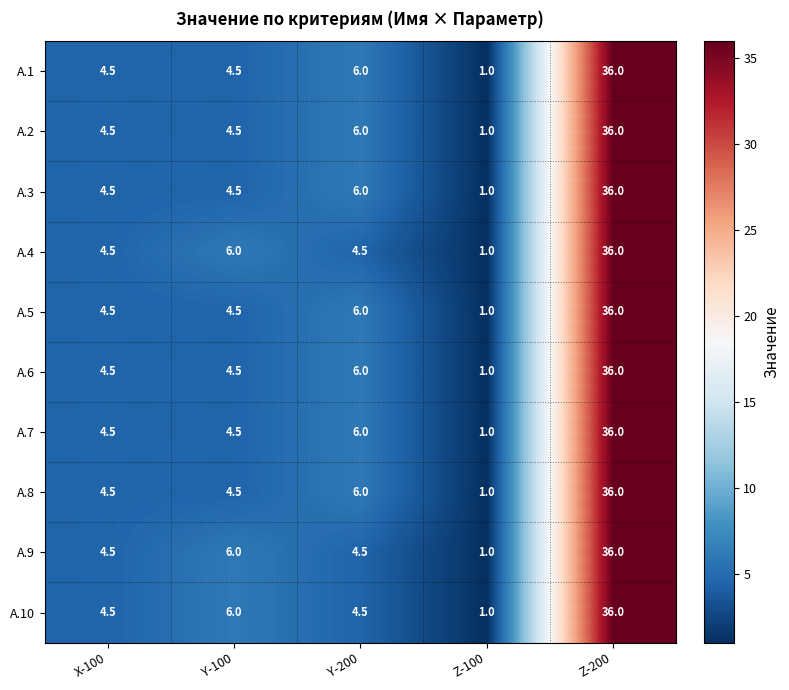

How many values in the A.3 series are below 4?

1